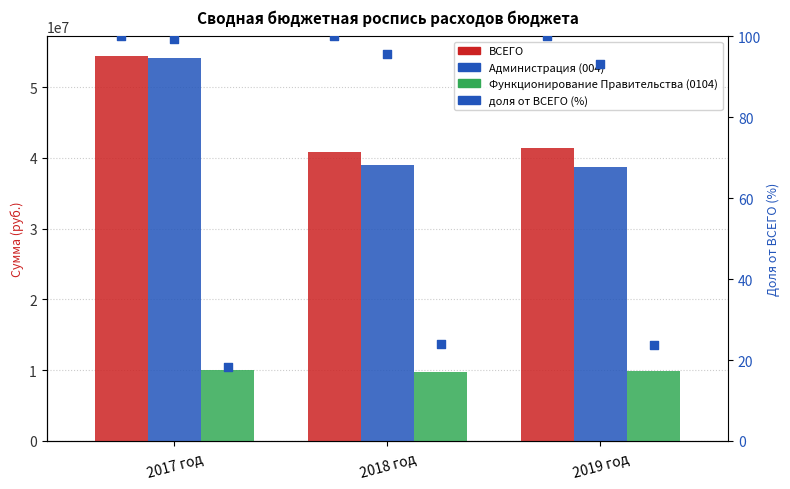

At which category is the sum across all series the highest?

2017 год